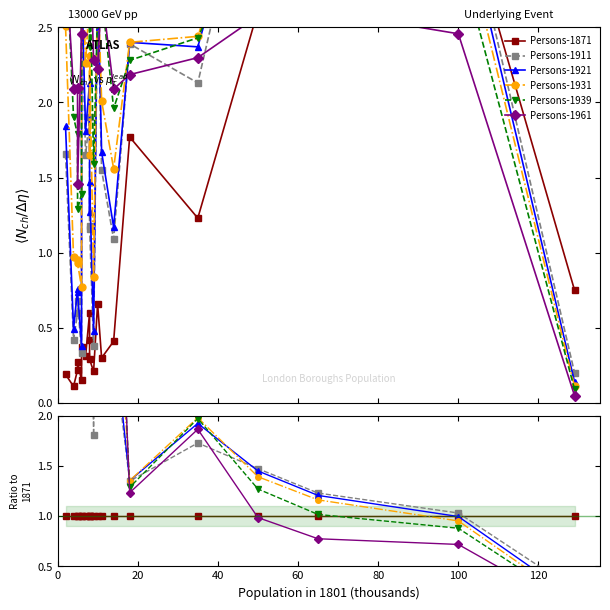

After their last crossing, which series has the higher values: Persons-1961 or Persons-1939?

Persons-1939